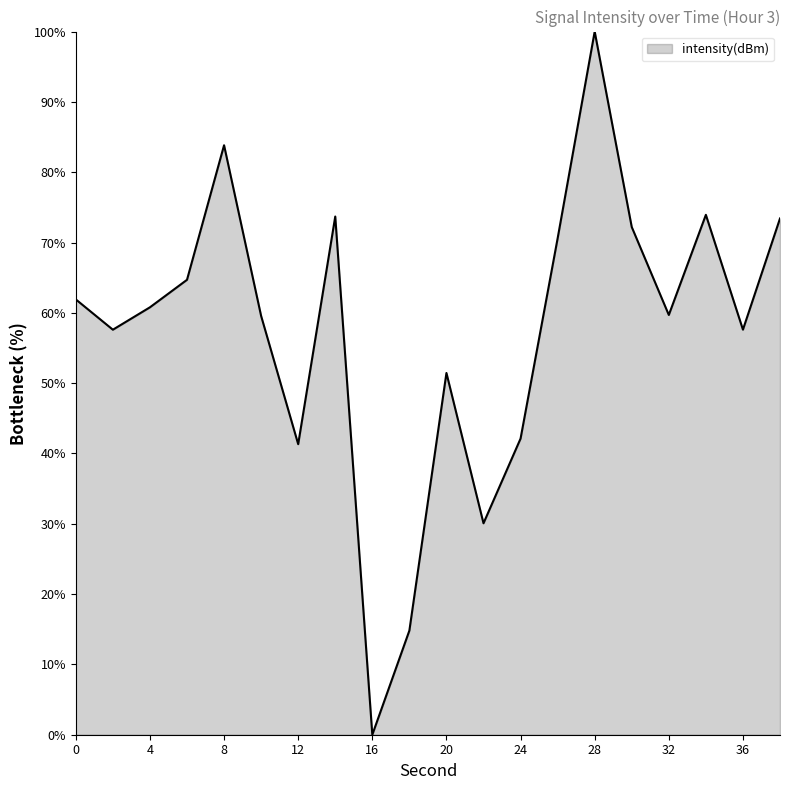

Does the chart have visible grid lines?

No